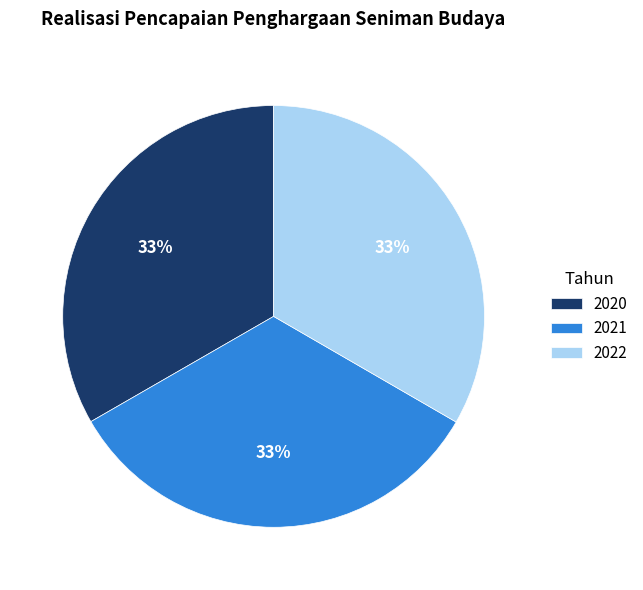

How many segments does this pie chart have?

3